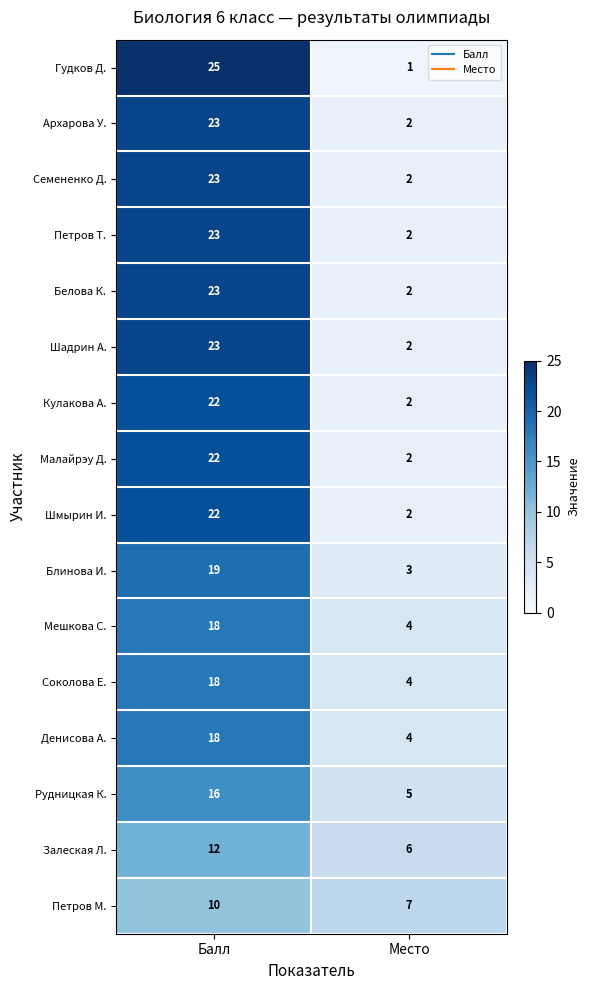

What is the approximate value of Соколова Е. at Место, to the nearest 5?

5